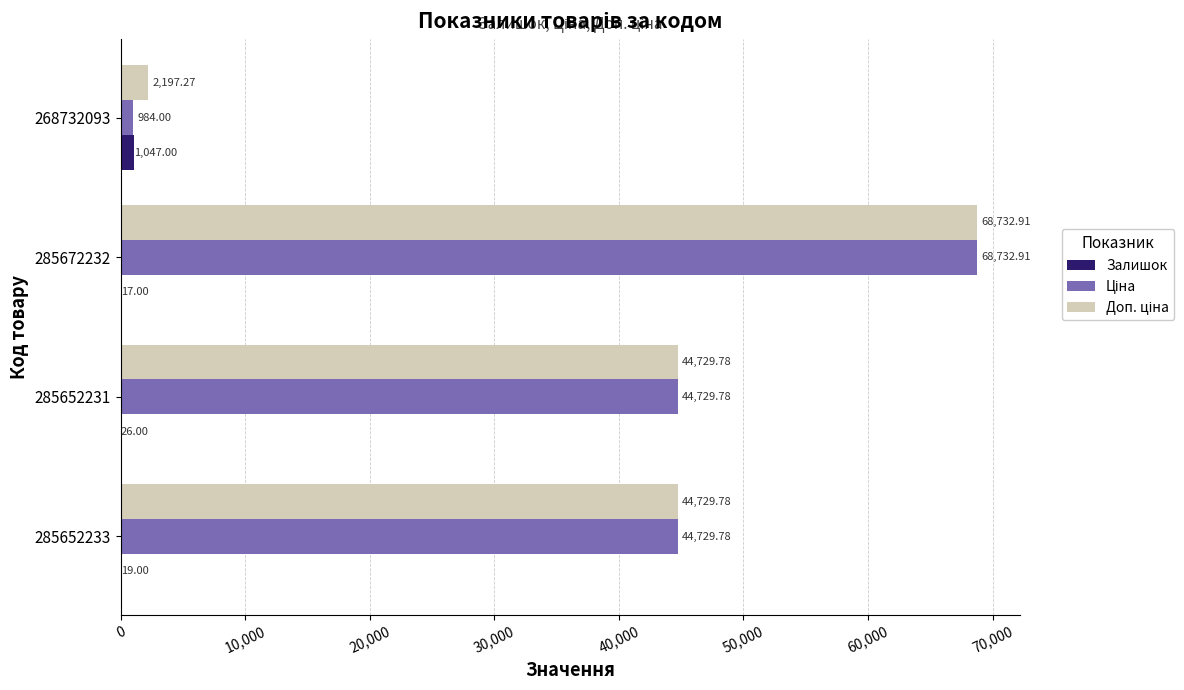

How many series are shown in this chart?

3